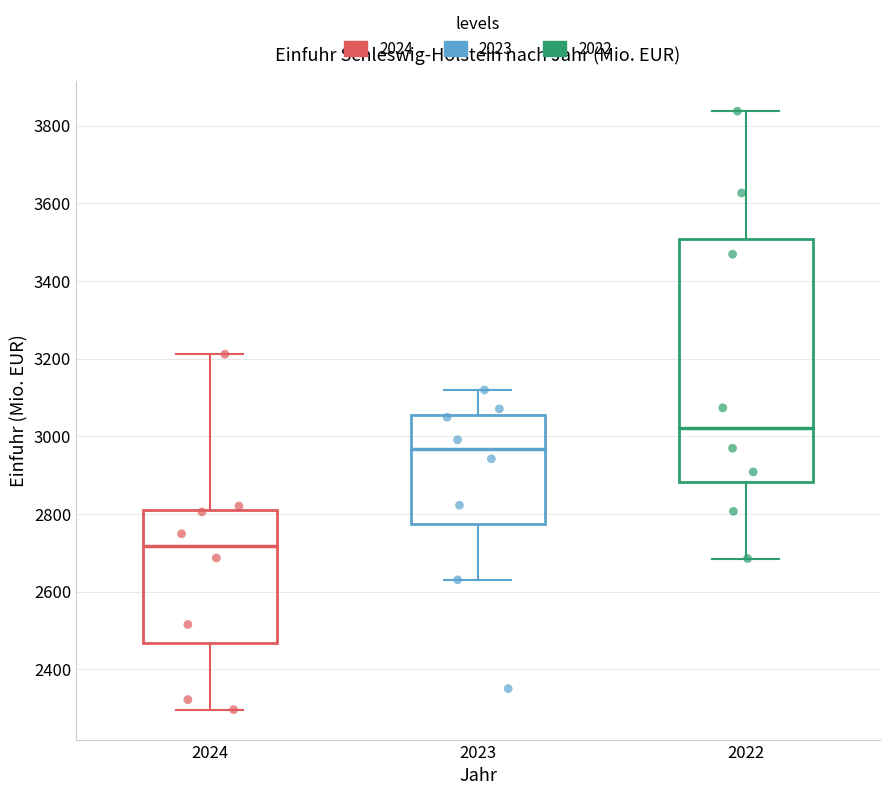

Which box's median line is the highest?

2022